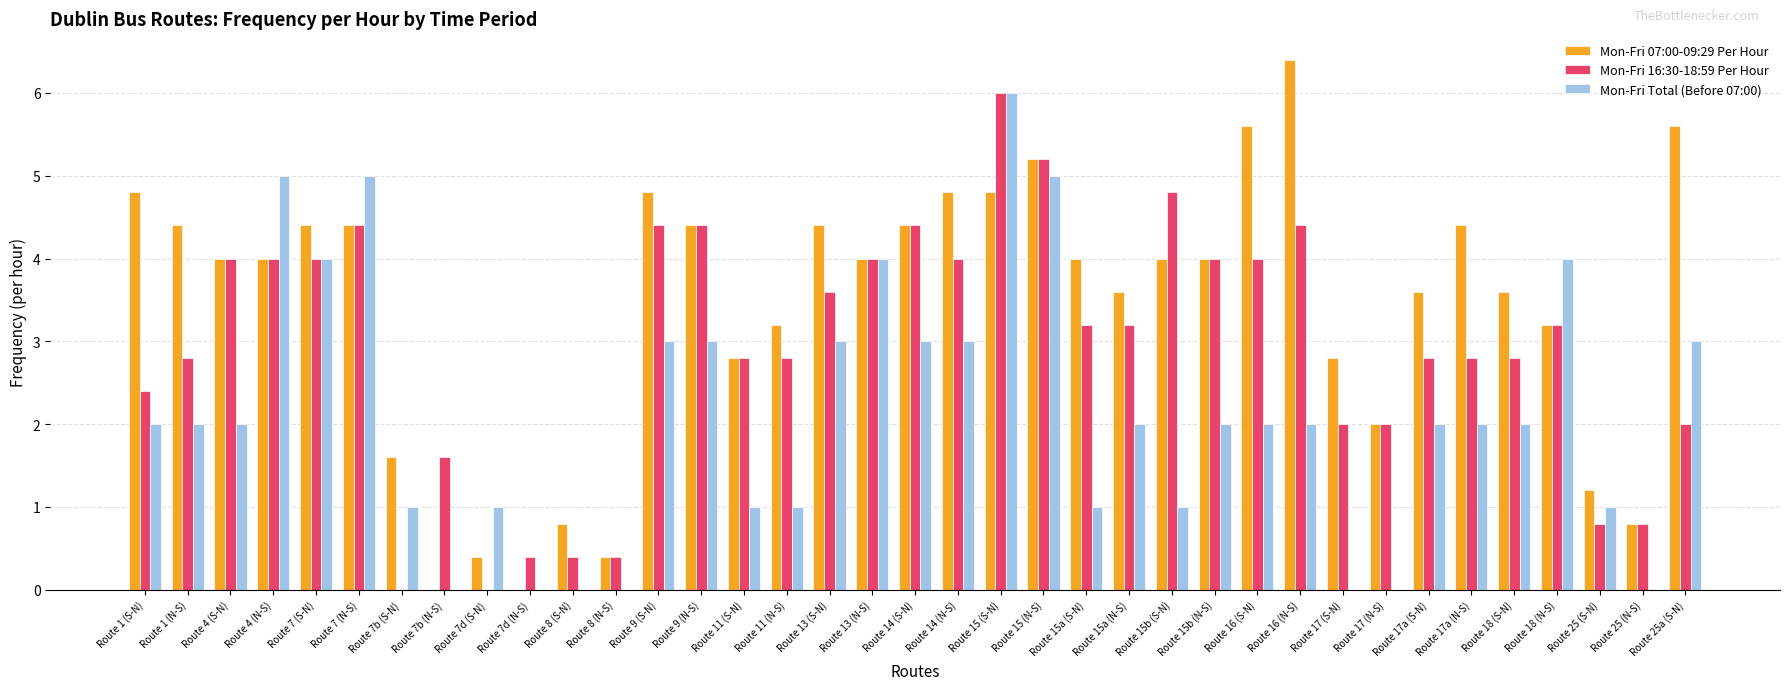

What is the difference between the Mon-Fri 16:30-18:59 Per Hour values at Route 4 (S-N) and Route 7 (N-S)?

0.4